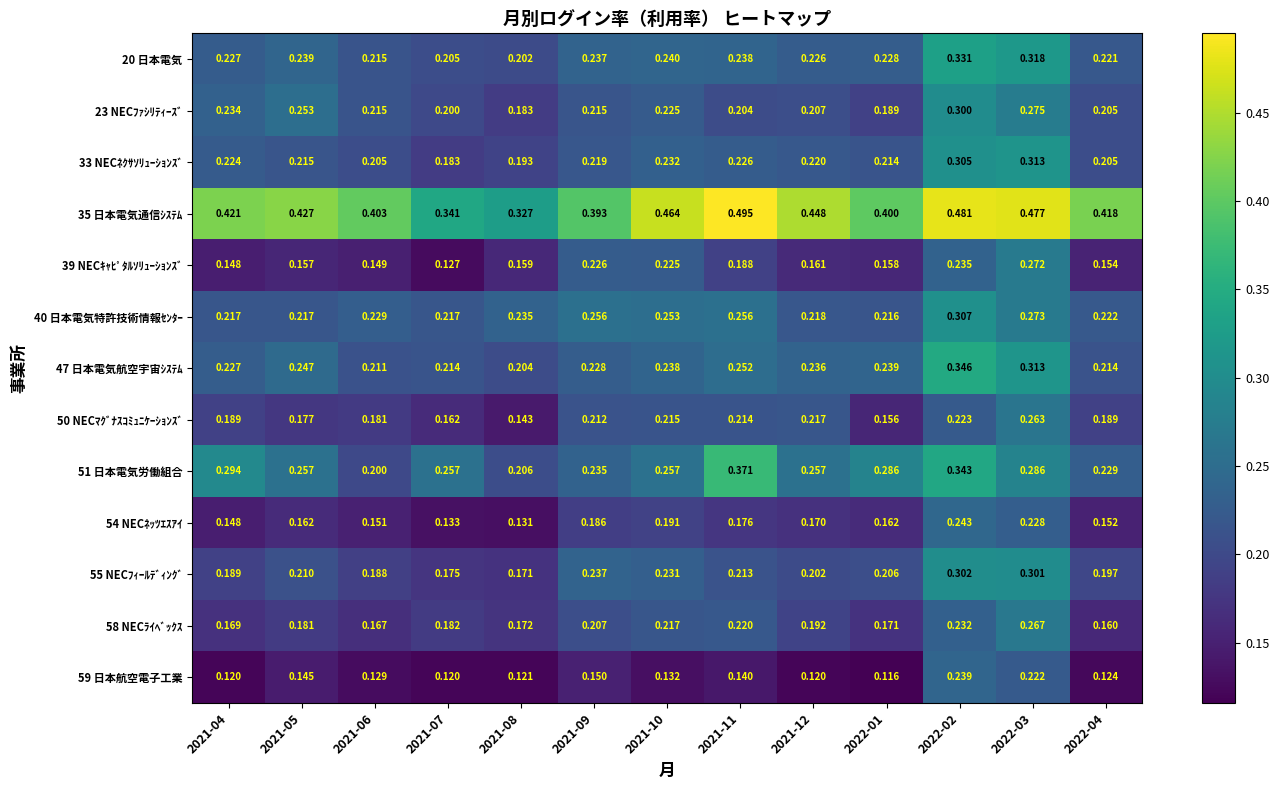

Is the value of 33 NECﾈｸｻｿﾘｭｰｼｮﾝｽﾞ at 2022-03 greater than the value of 20 日本電気 at 2021-10?

Yes